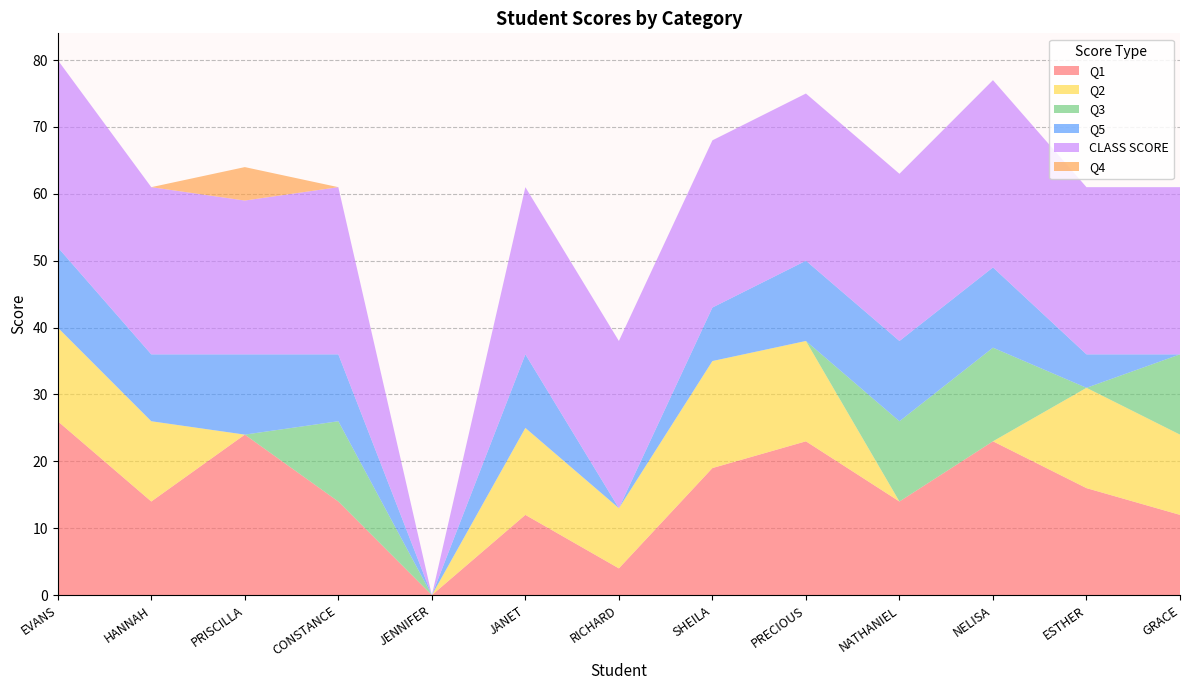

Reading left to right, extract all data points from this chart.

Q1: 26	14	24	14	0	12	4	19	23	14	23	16	12
Q2: 14	12	0	0	0	13	9	16	15	0	0	15	12
Q3: 0	0	0	12	0	0	0	0	0	12	14	0	12
Q5: 12	10	12	10	0	11	0	8	12	12	12	5	0
CLASS SCORE: 28	25	23	25	0	25	25	25	25	25	28	25	25
Q4: 0	0	5	0	0	0	0	0	0	0	0	0	0